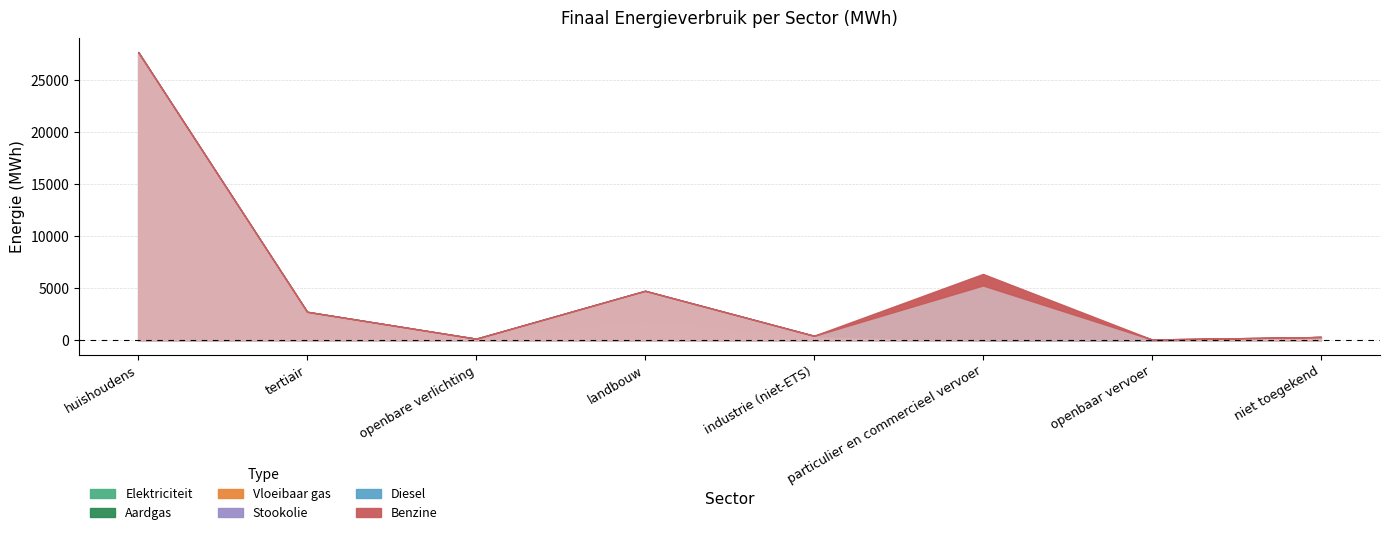

What is the label of the 1st point from the right?

niet toegekend